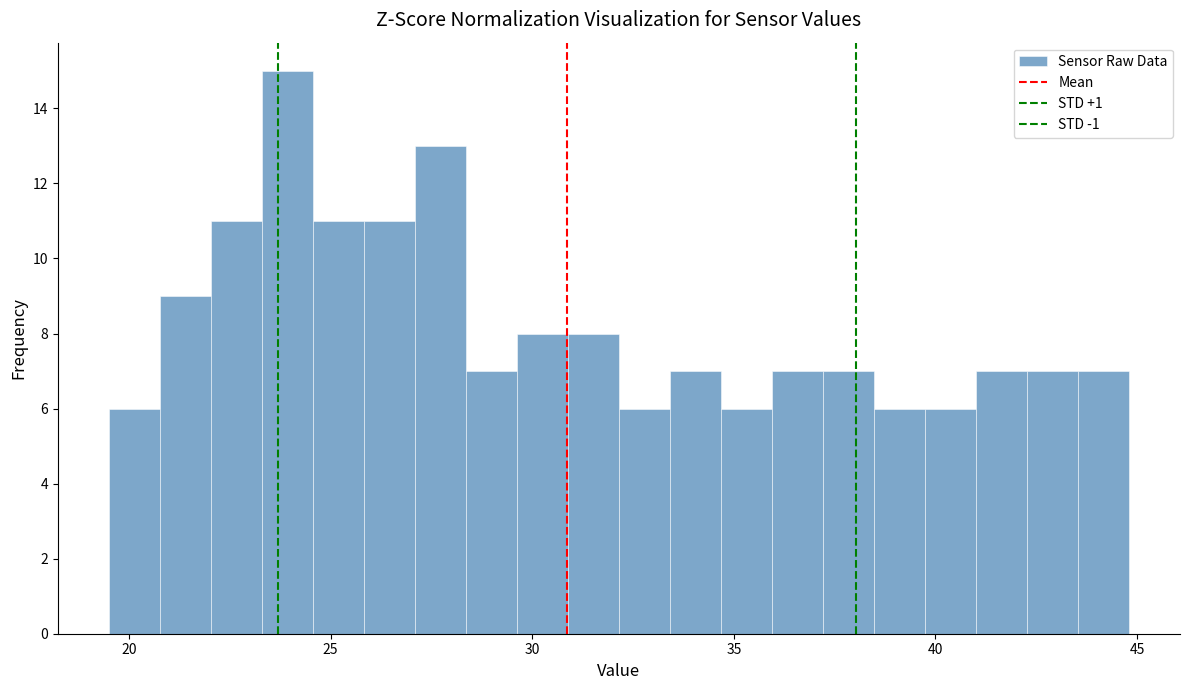

Around what value on the x-axis is the tallest bar? Give the approximate position of its centre, as read against the axis.

24.0